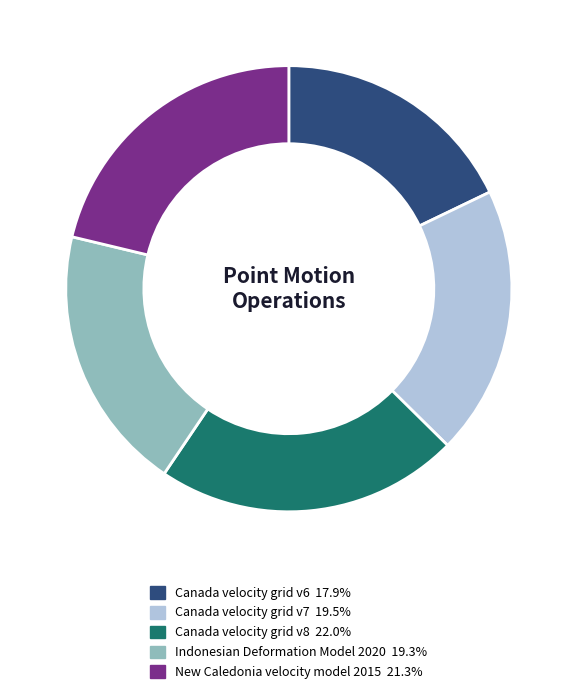

Does any single category account for the majority?

No